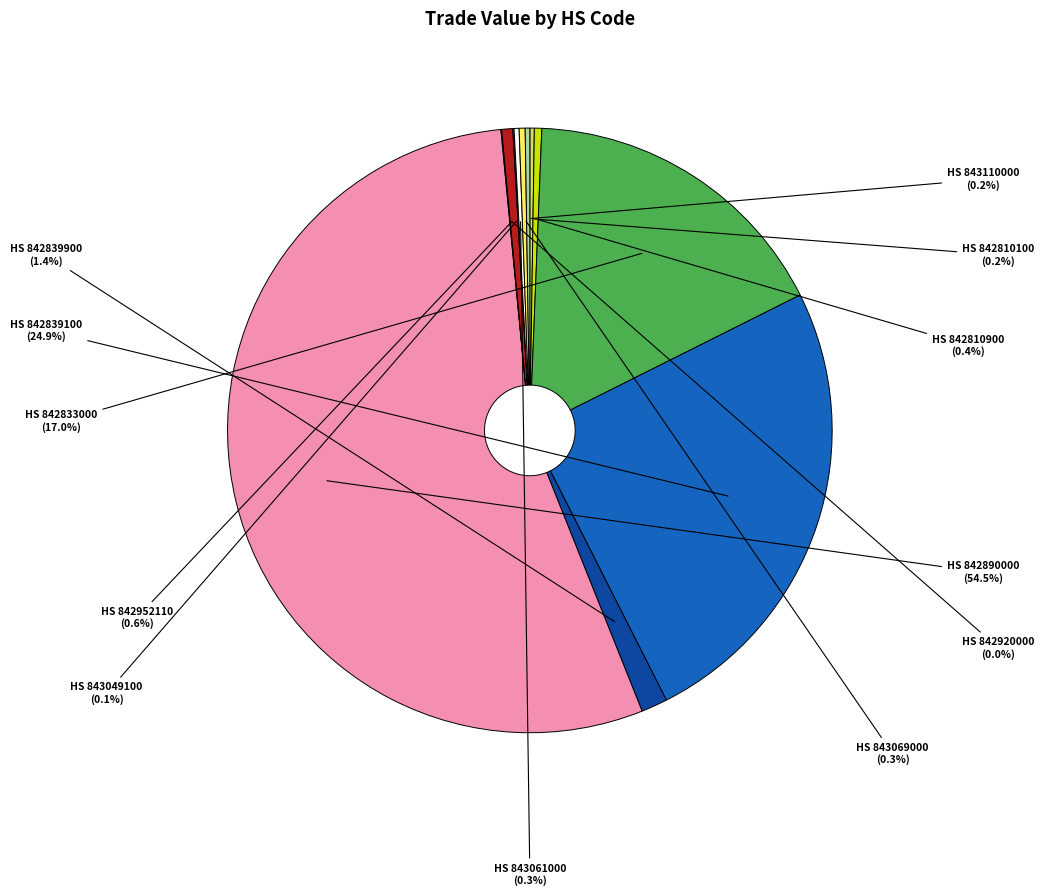

Which category has the biggest portion of the pie?

HS 842890000